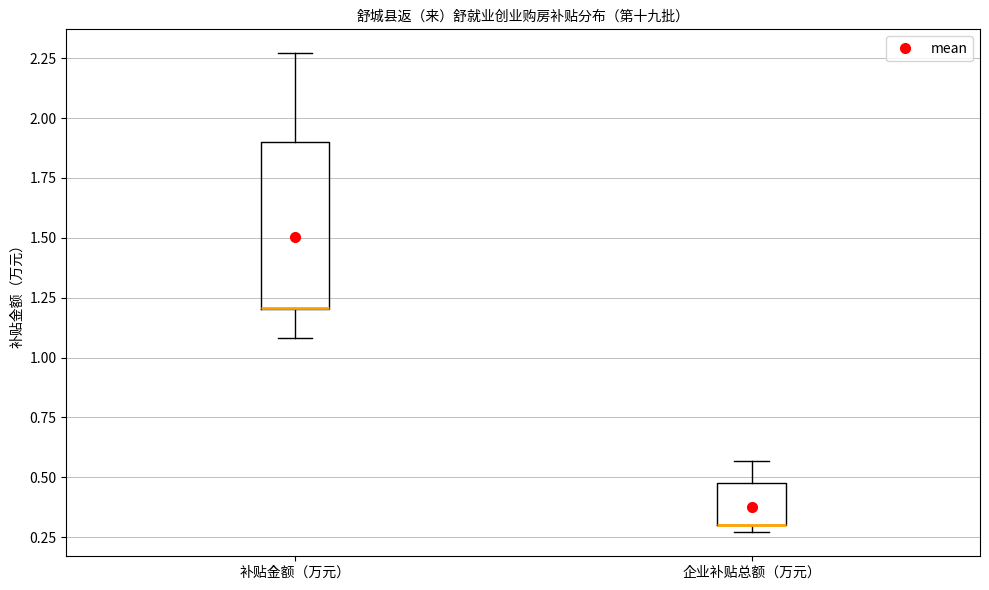

Reading left to right, transcribe this box plot: for each box, give where its median line is, the range the box spans, and where its two whiskers end, as read against the y-axis. The values are not printed on the chart, so give them approximately, as read against the axis.

补贴金额（万元）: median 1.20 (drawn on the box's lower edge), box 1.20 to 1.90, whiskers 1.10 to 2.25
企业补贴总额（万元）: median 0.30 (drawn on the box's lower edge), box 0.30 to 0.45, whiskers 0.25 to 0.55